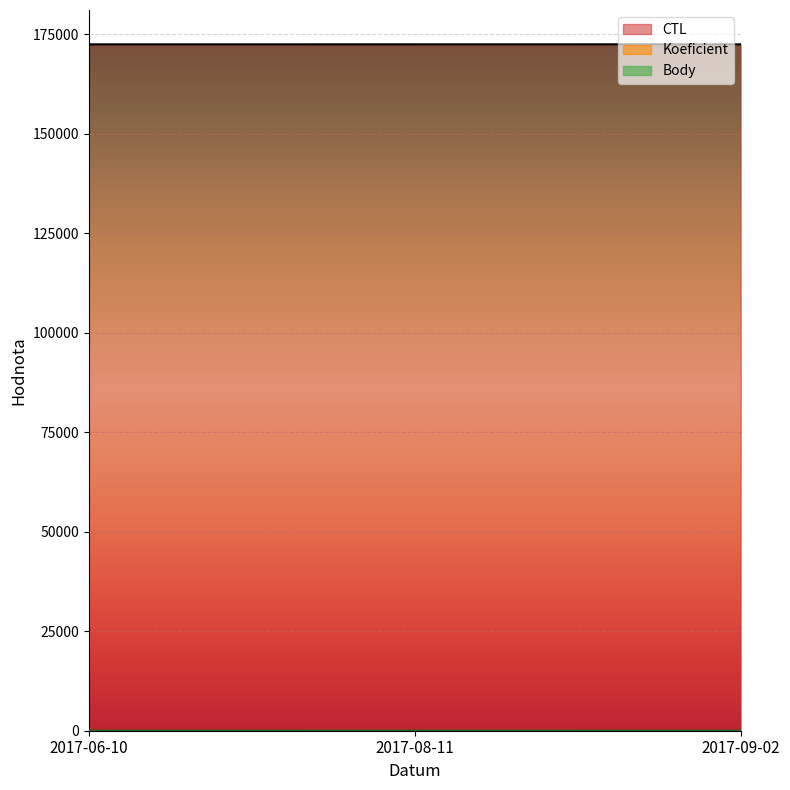

The Body series shows 1 at 2017-06-10. True or false?

False